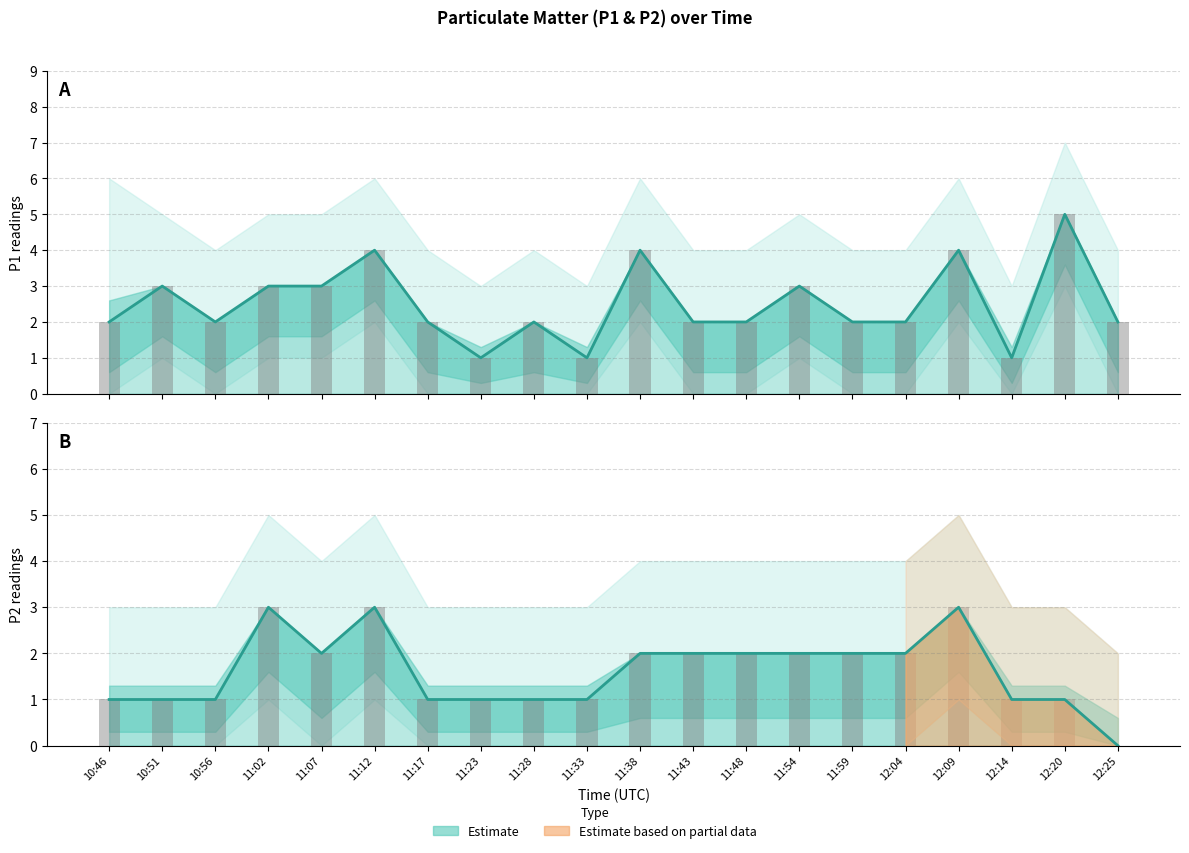

What is the difference between the highest and lowest values at 10:46?

1